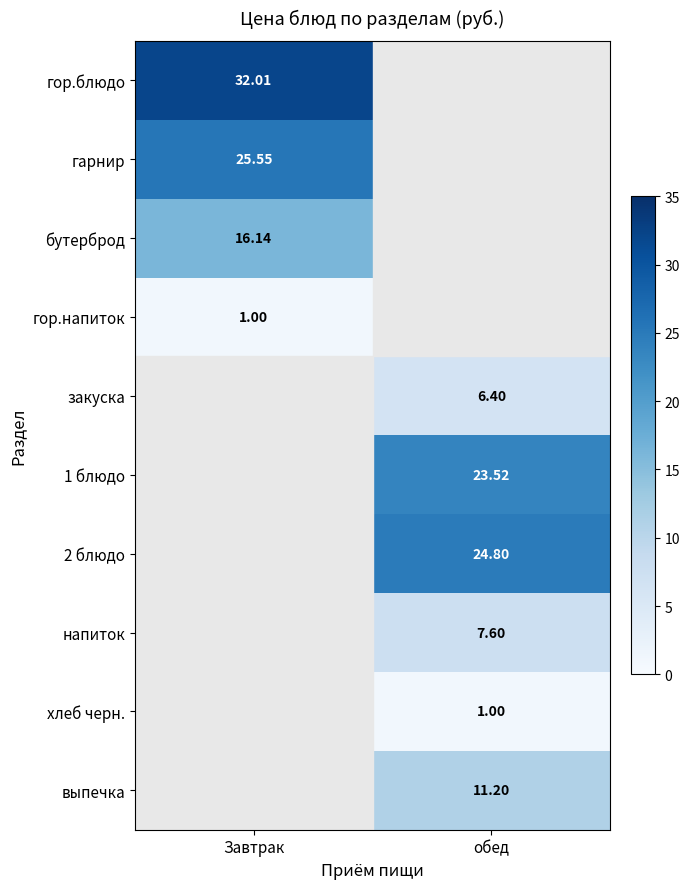

What is the maximum value shown in the chart?

32.0